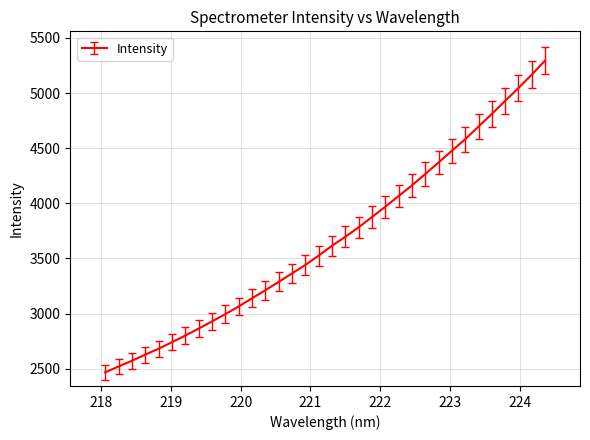

What is the smallest value displayed?

2466.1